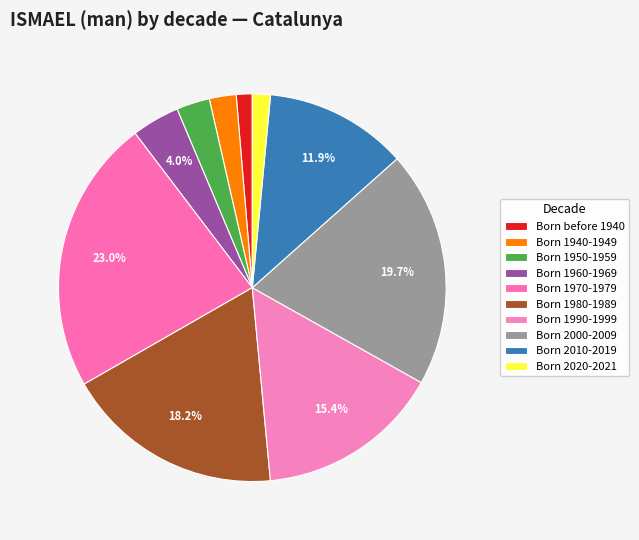

How many slices are in this pie chart?

10